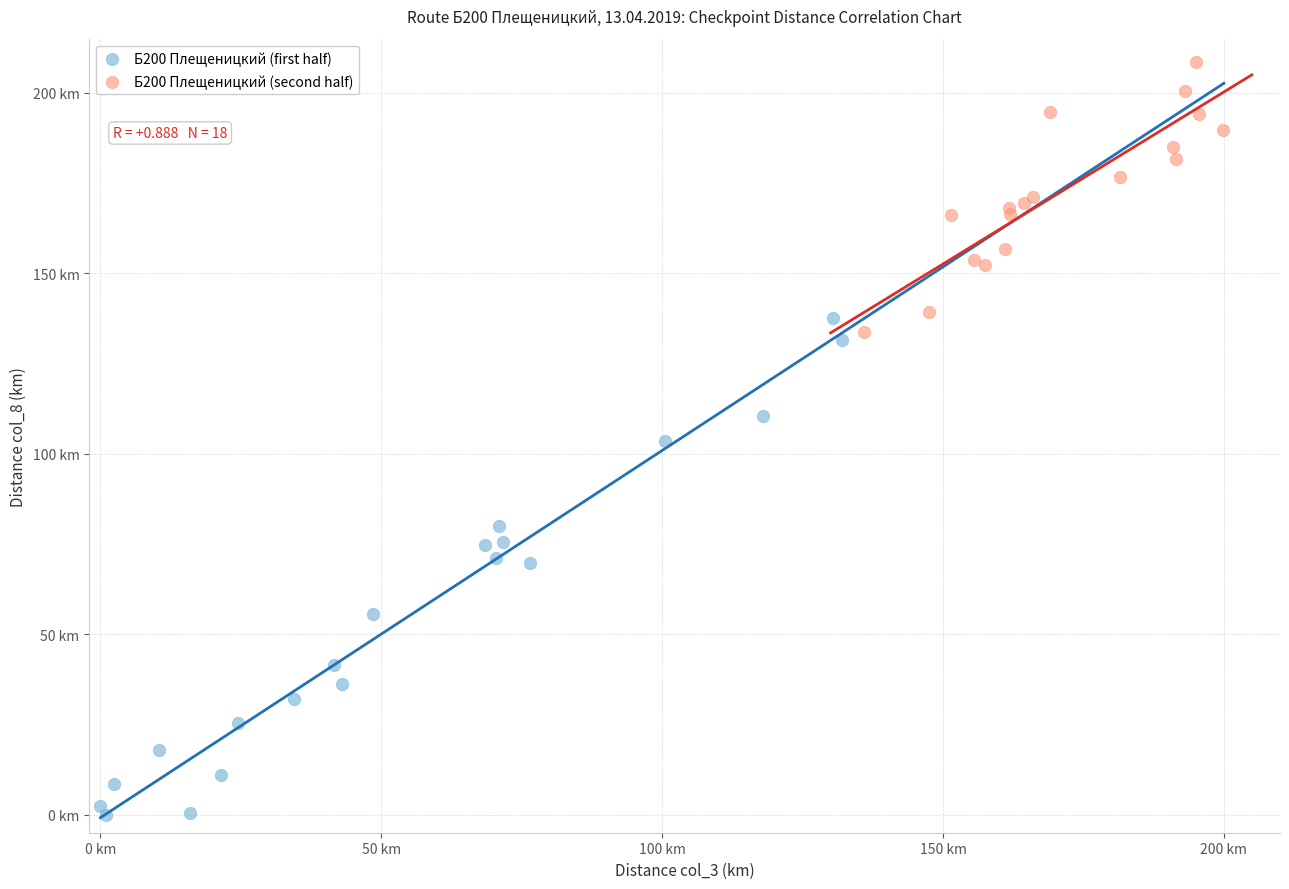

What are all the series names shown in the legend?

Б200 Плещеницкий (first half), Б200 Плещеницкий (second half)